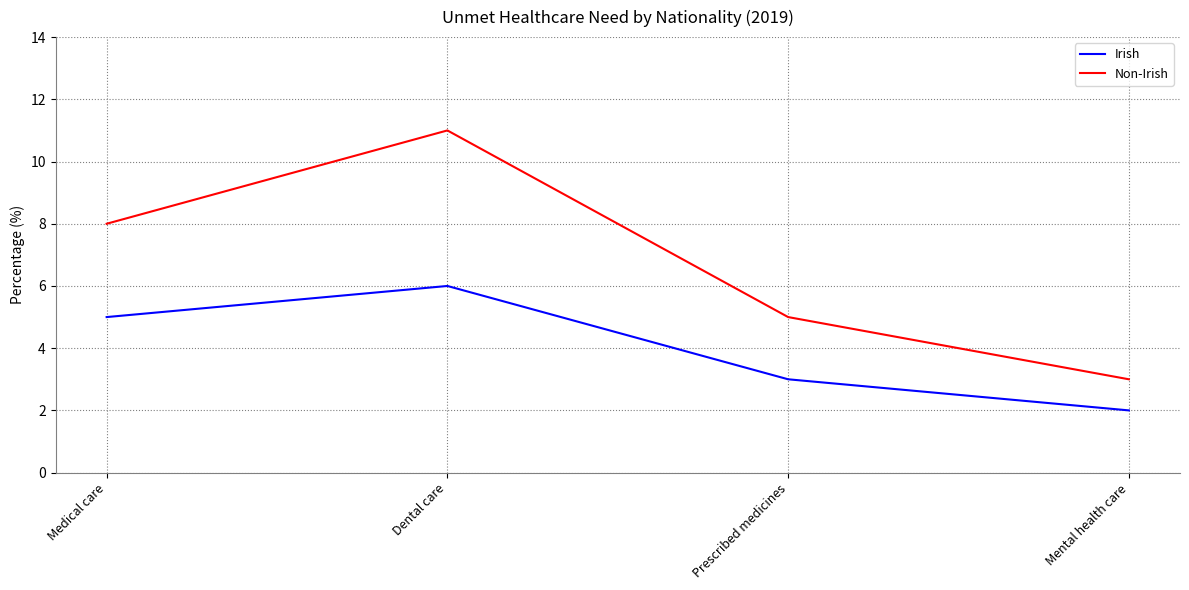

Where is Non-Irish nearest to the value 7?

Medical care